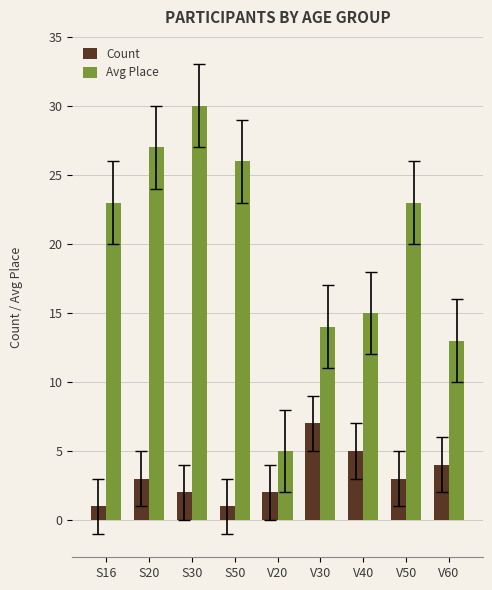

Which series has the widest spread of values?

Avg Place